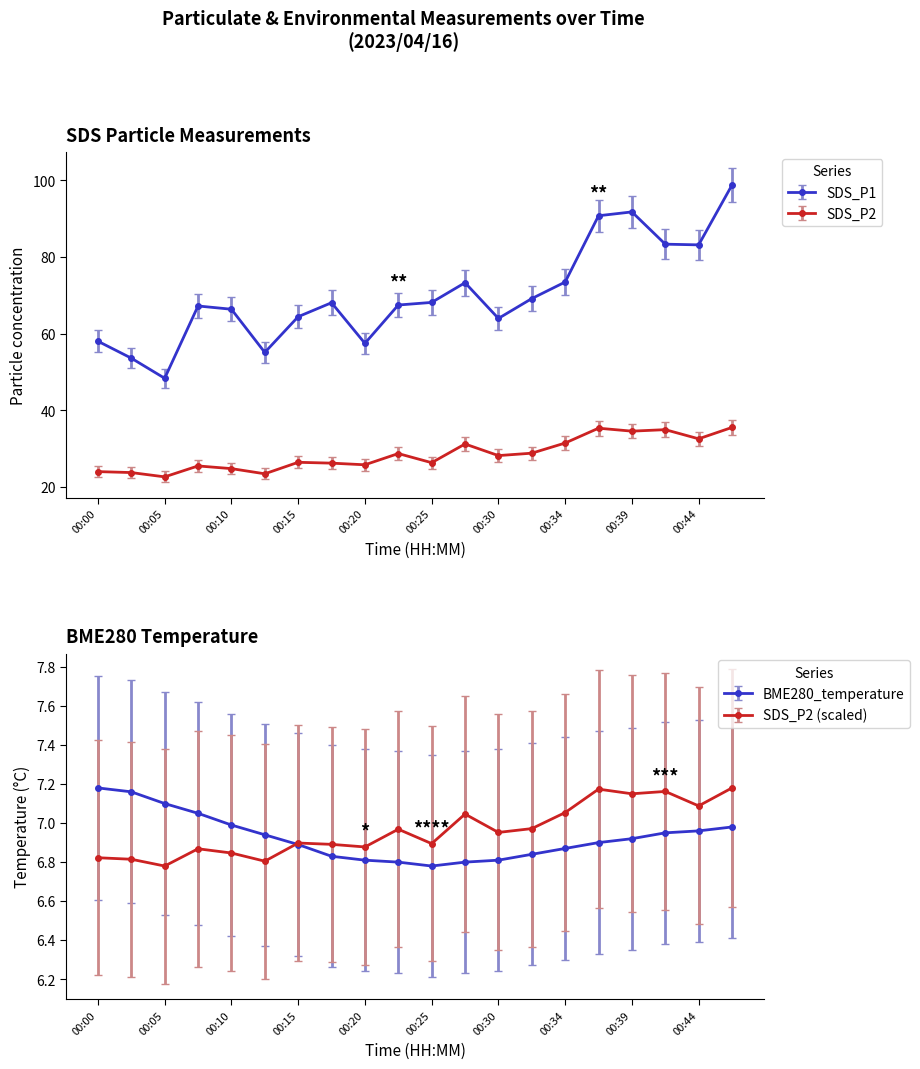

What is the value of the SDS_P1 point at the 6th from the left?

55.1